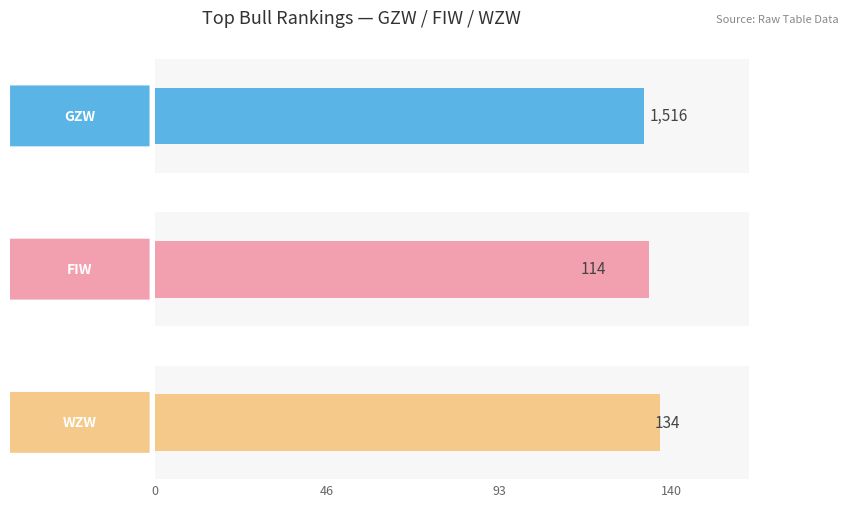

Which series has the widest spread of values?

GZW